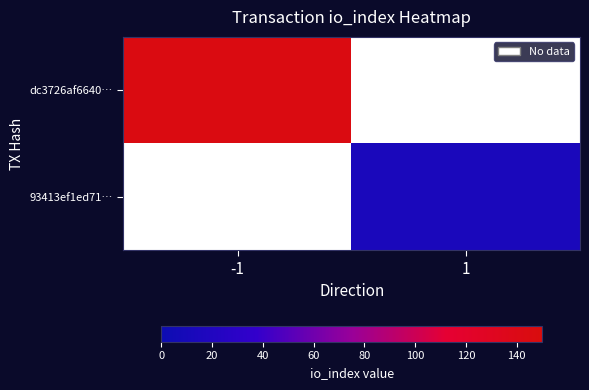

Is it true that 93413ef1ed71… equals 14.0 at 1?

True